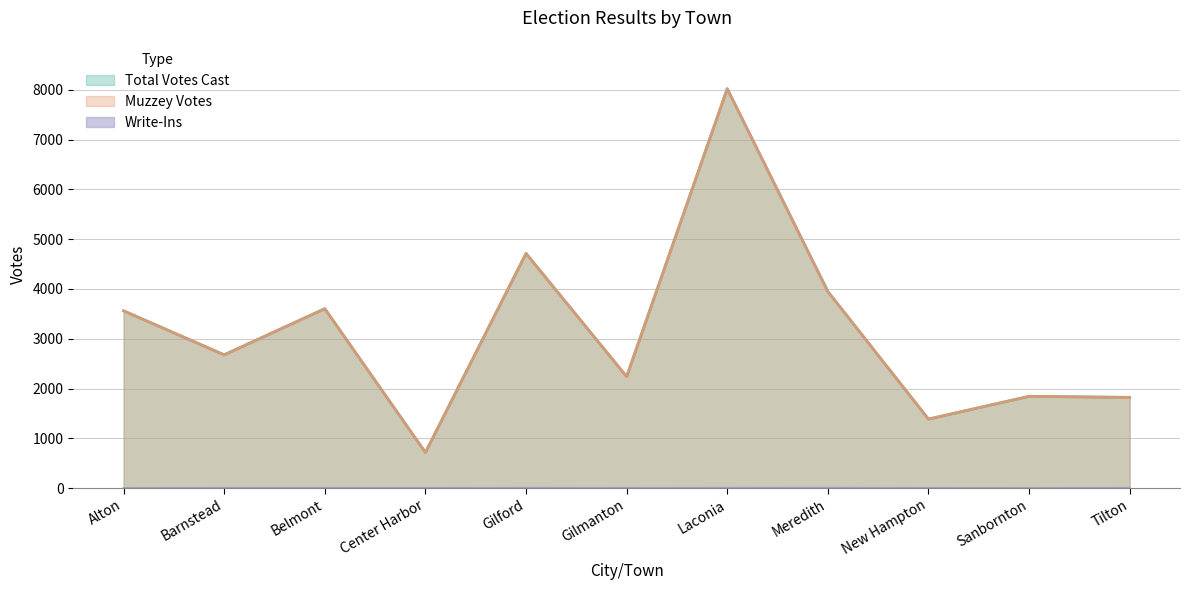

Which series has the widest spread of values?

Total Votes Cast